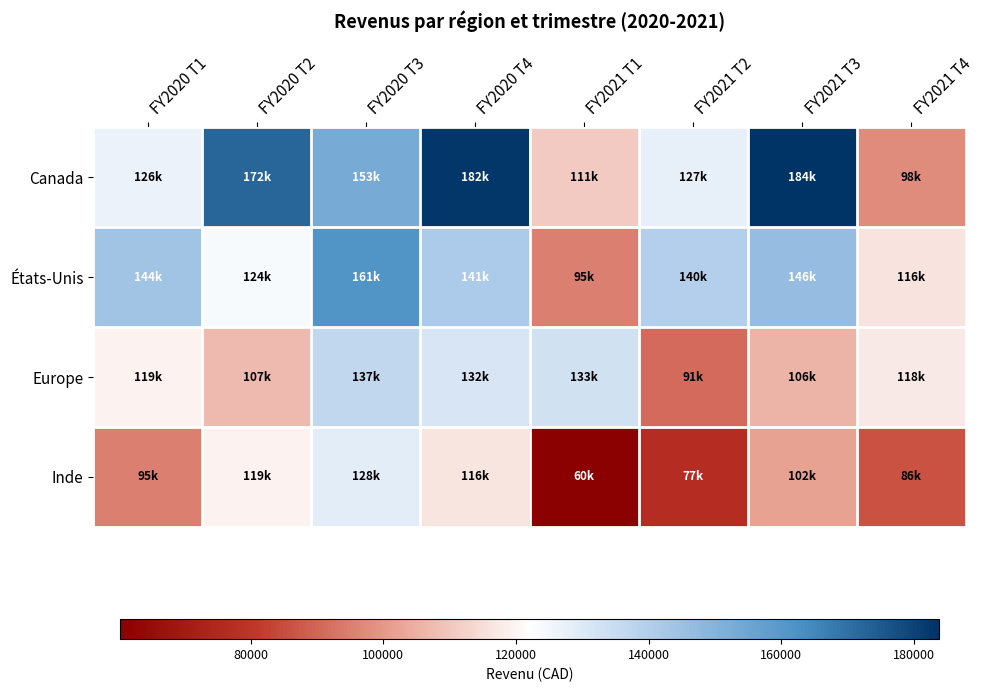

Reading left to right, list all the values displayed in this chart.

Canada: FY2020 T1=126395.6	FY2020 T2=172472.6	FY2020 T3=153347.2	FY2020 T4=182483.5	FY2021 T1=110683.3	FY2021 T2=127493.1	FY2021 T3=183754.0	FY2021 T4=97583.6
États-Unis: FY2020 T1=143947.4	FY2020 T2=123673.1	FY2020 T3=161230.5	FY2020 T4=141420.8	FY2021 T1=95208.4	FY2021 T2=139593.0	FY2021 T3=146403.8	FY2021 T4=116052.6
Europe: FY2020 T1=119346.0	FY2020 T2=107488.2	FY2020 T3=136954.2	FY2020 T4=131583.6	FY2021 T1=132945.4	FY2021 T2=90843.1	FY2021 T3=105948.5	FY2021 T4=117599.0
Inde: FY2020 T1=95290.0	FY2020 T2=119329.1	FY2020 T3=128390.8	FY2020 T4=116295.4	FY2021 T1=60344.6	FY2021 T2=77023.2	FY2021 T3=101832.7	FY2021 T4=86093.2